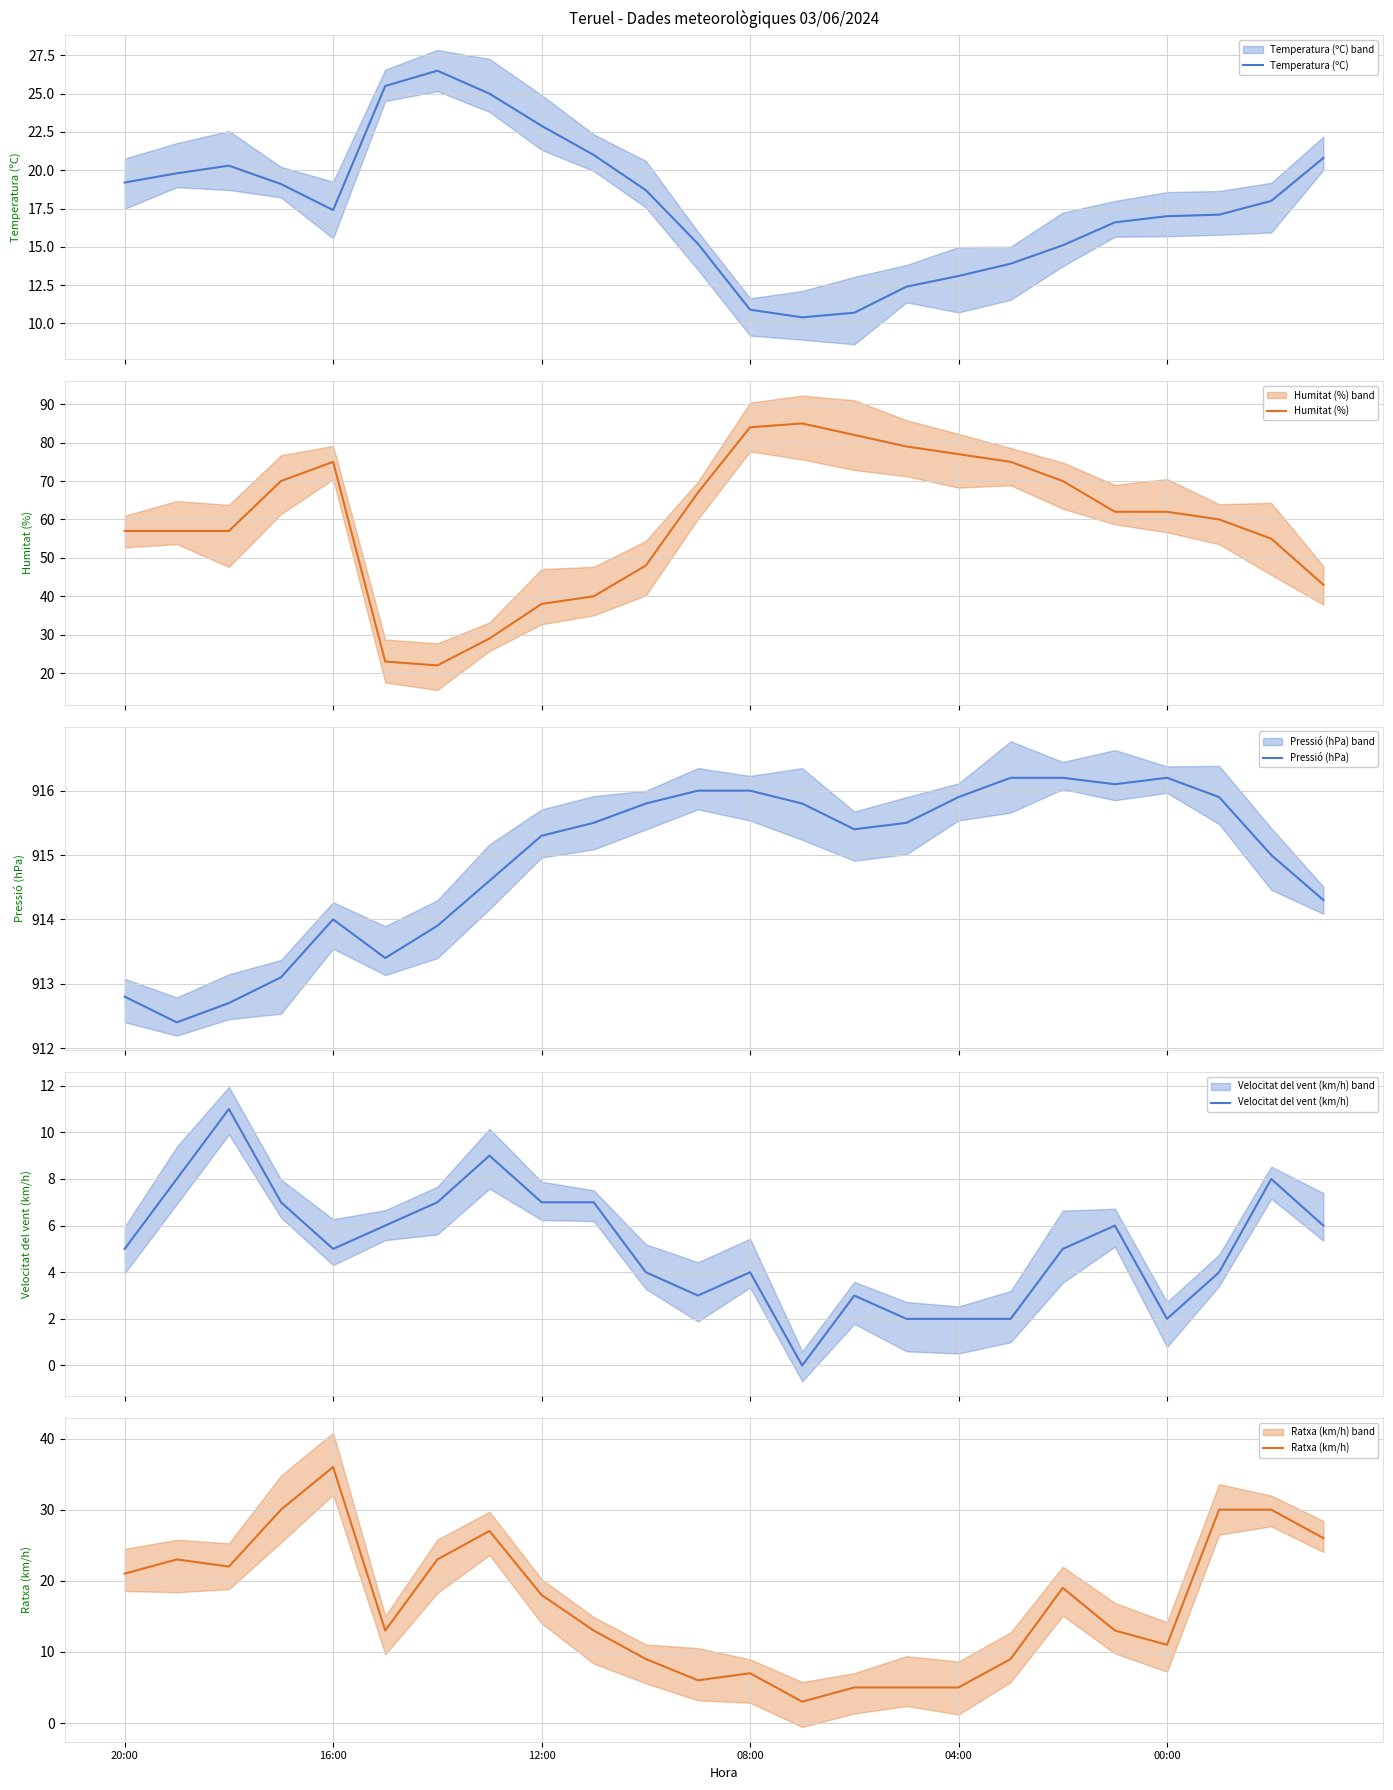

How many lines are shown in the chart?

5